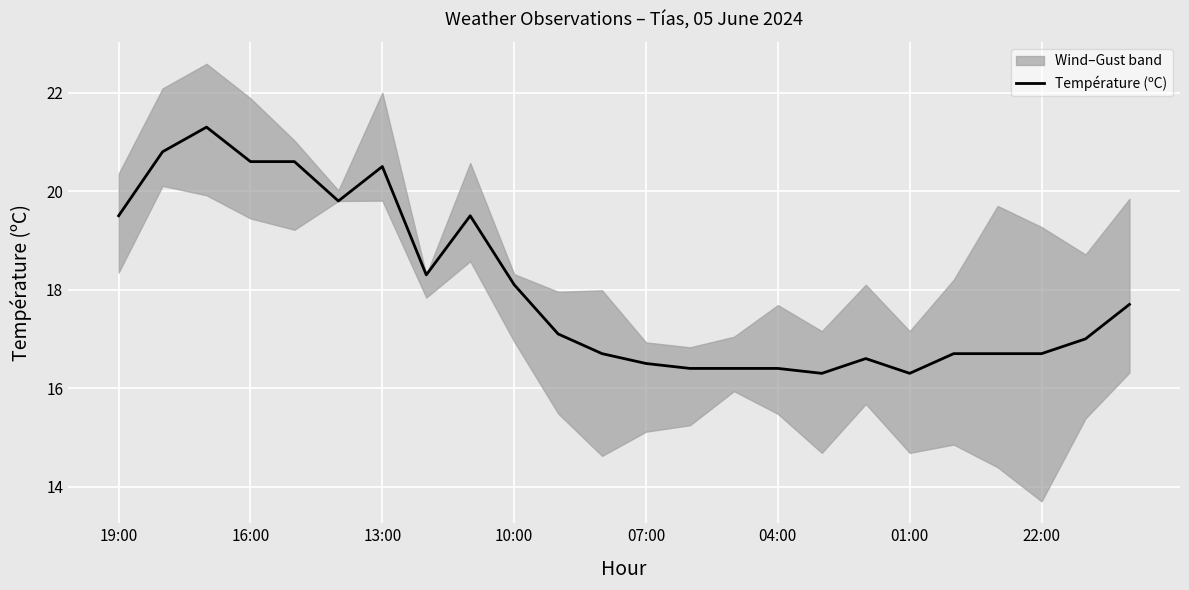

What is the maximum value for Température (ºC)?

21.3